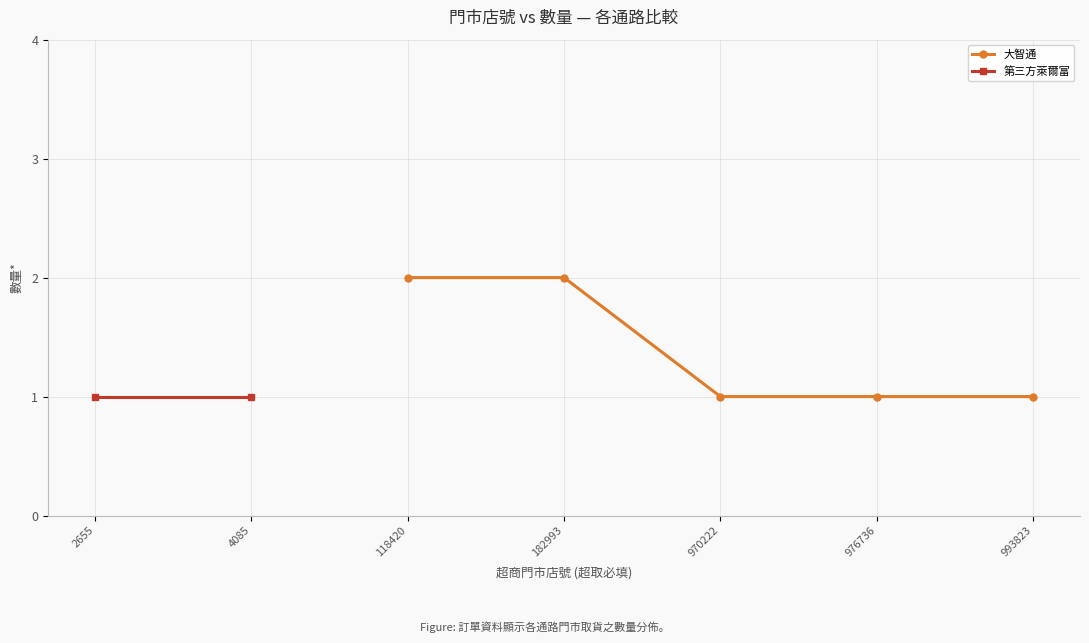

What is the minimum value for 第三方萊爾富?

1.0